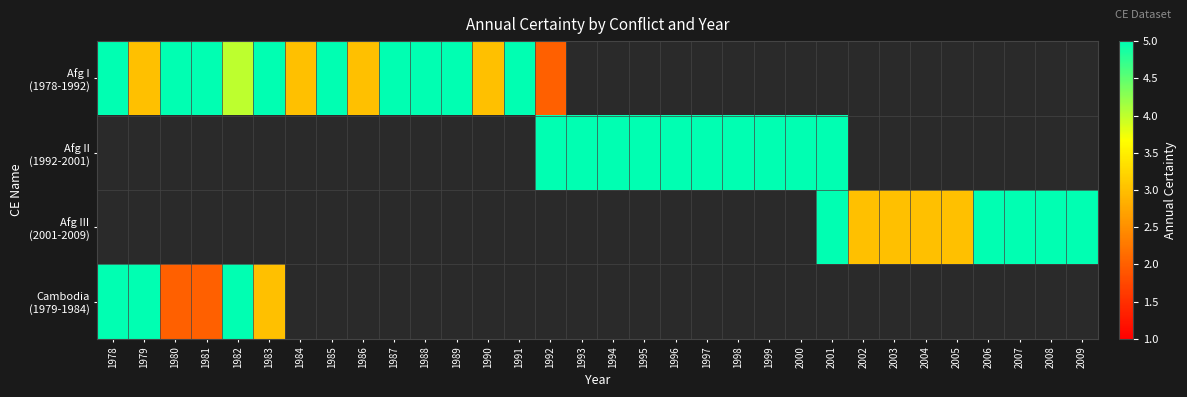

Where is Cambodia (1979-1984) nearest to the value 3?

1983